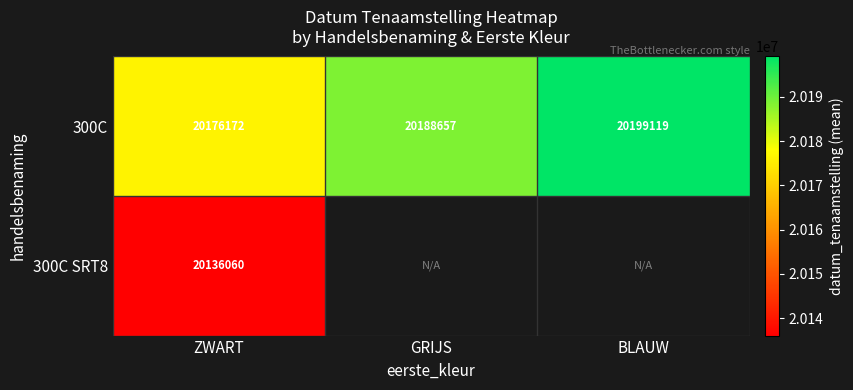

The value of 300C at BLAUW is 9535531.4. True or false?

False